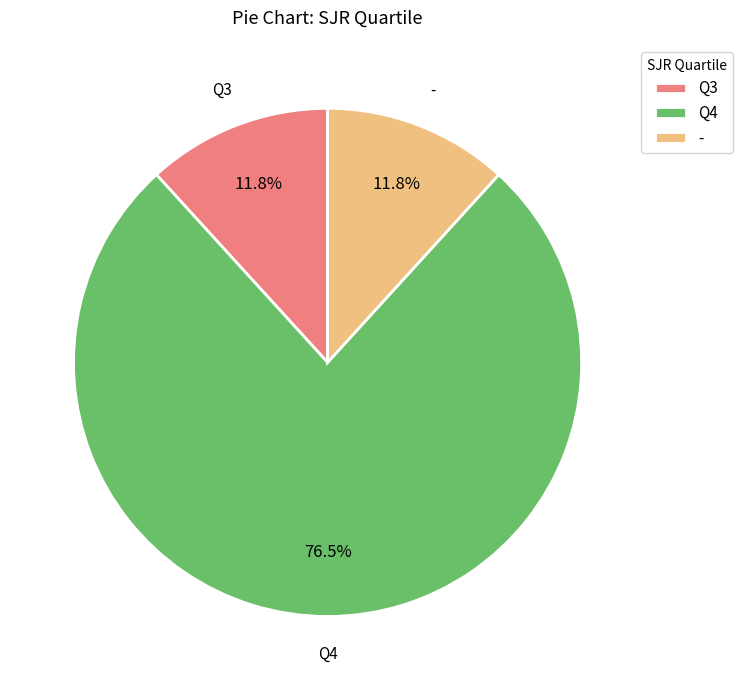

Is there a majority slice in this chart?

Yes